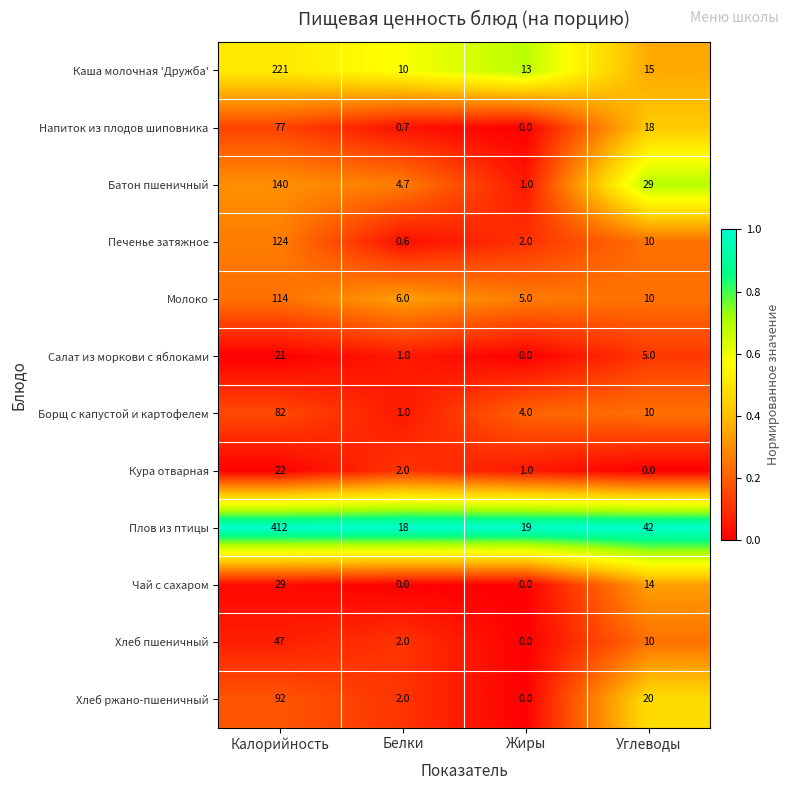

What is the difference between the maximum and second lowest values in the Хлеб ржано-пшеничный series?

90.0